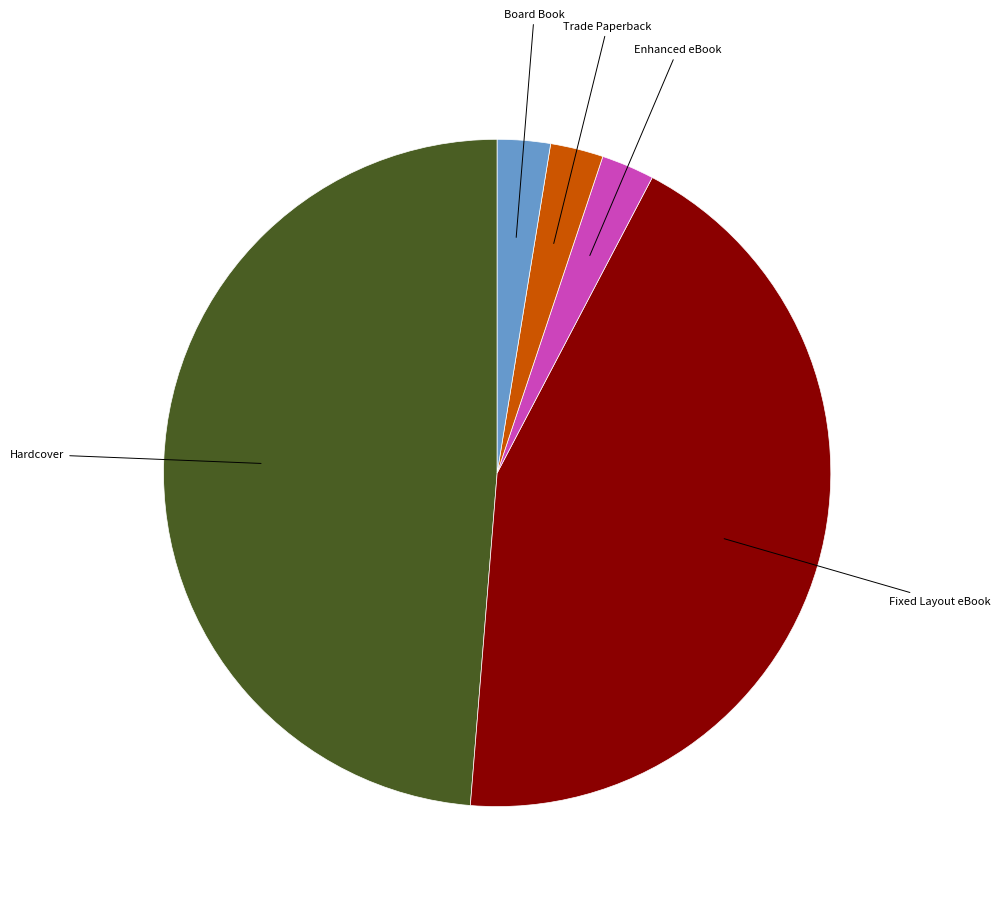

Is there a majority slice in this chart?

No